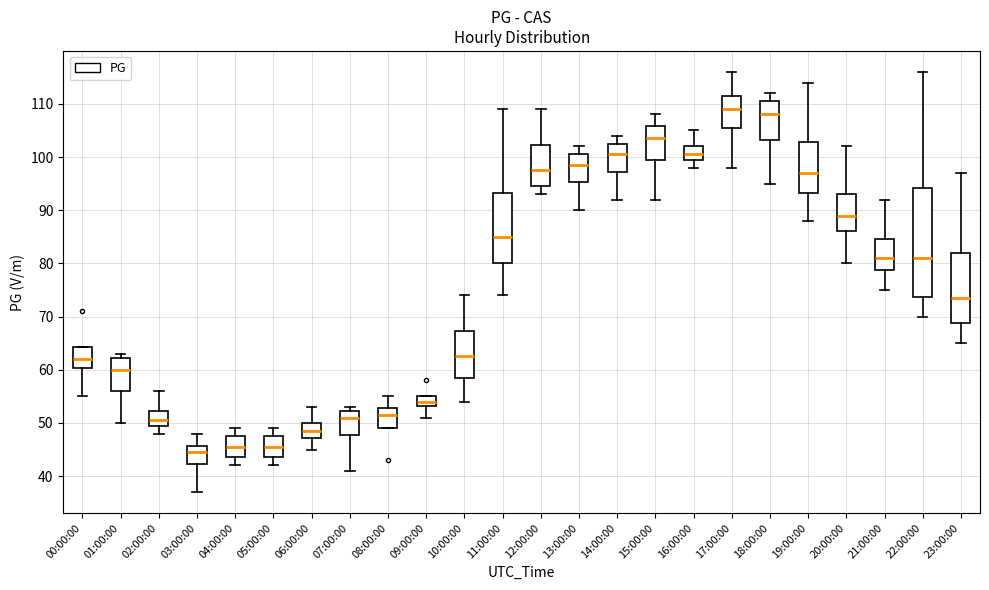

Reading left to right, transcribe this box plot: for each box, give where its median line is, the range the box spans, and where its two whiskers end, as read against the y-axis. The values are not printed on the chart, so give them approximately, as read against the axis.

00:00:00: median 62, box 60 to 64, whiskers 55 to 64
01:00:00: median 60, box 56 to 62, whiskers 50 to 63
02:00:00: median 51, box 50 to 52, whiskers 48 to 56
03:00:00: median 45, box 42 to 46, whiskers 37 to 48
04:00:00: median 46, box 44 to 48, whiskers 42 to 49
05:00:00: median 46, box 44 to 48, whiskers 42 to 49
06:00:00: median 49, box 47 to 50, whiskers 45 to 53
07:00:00: median 51, box 48 to 52, whiskers 41 to 53
08:00:00: median 52, box 49 to 53, whiskers 49 to 55
09:00:00: median 54, box 53 to 55, whiskers 51 to 55
10:00:00: median 63, box 59 to 67, whiskers 54 to 74
11:00:00: median 85, box 80 to 93, whiskers 74 to 109
12:00:00: median 98, box 95 to 102, whiskers 93 to 109
13:00:00: median 99, box 95 to 101, whiskers 90 to 102
14:00:00: median 101, box 97 to 103, whiskers 92 to 104
15:00:00: median 104, box 100 to 106, whiskers 92 to 108
16:00:00: median 101, box 100 to 102, whiskers 98 to 105
17:00:00: median 109, box 106 to 112, whiskers 98 to 116
18:00:00: median 108, box 103 to 111, whiskers 95 to 112
19:00:00: median 97, box 93 to 103, whiskers 88 to 114
20:00:00: median 89, box 86 to 93, whiskers 80 to 102
21:00:00: median 81, box 79 to 85, whiskers 75 to 92
22:00:00: median 81, box 74 to 94, whiskers 70 to 116
23:00:00: median 74, box 69 to 82, whiskers 65 to 97